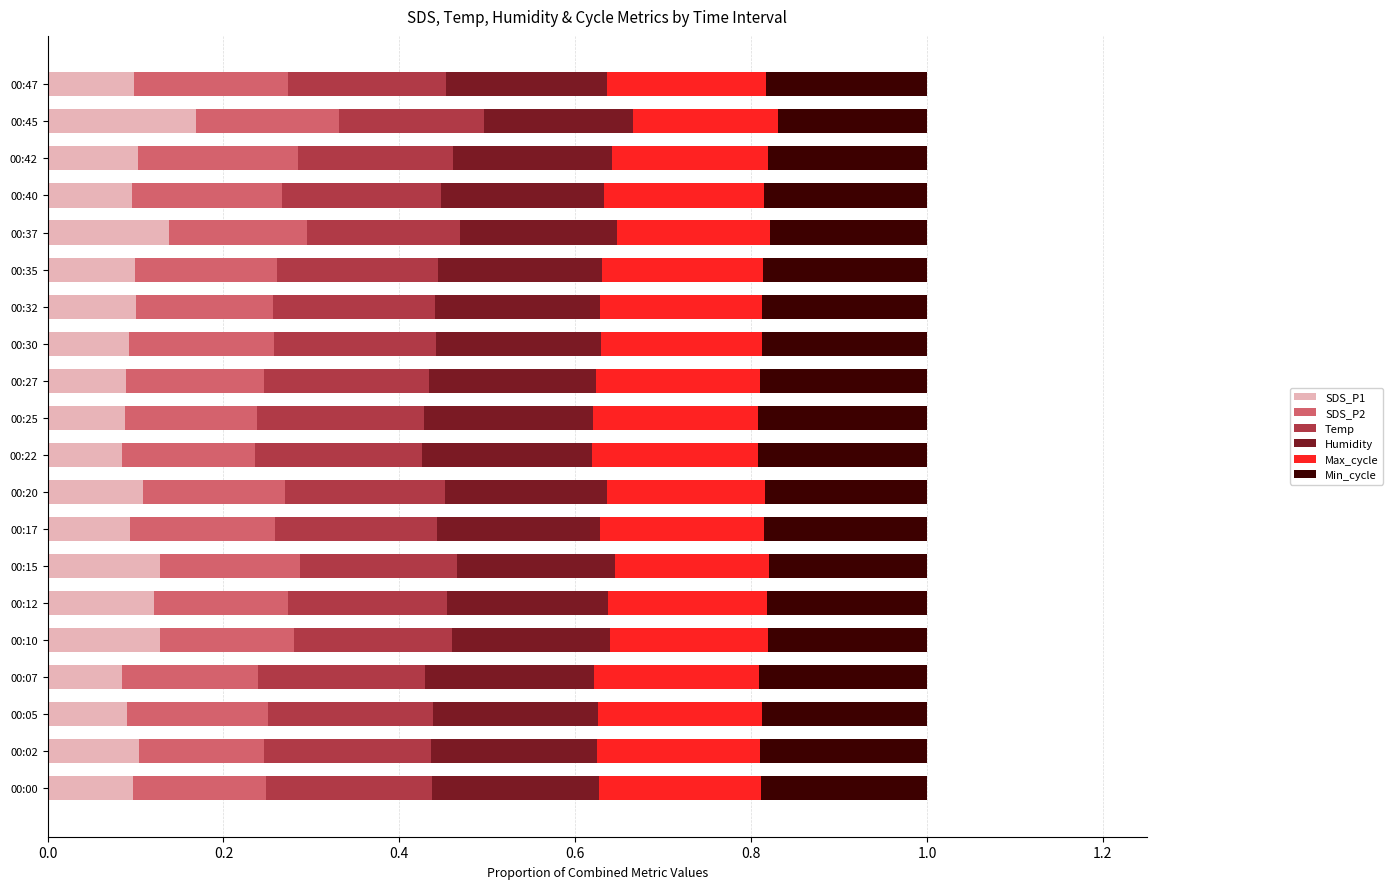

What is the total value across all series at 00:05?

1.0